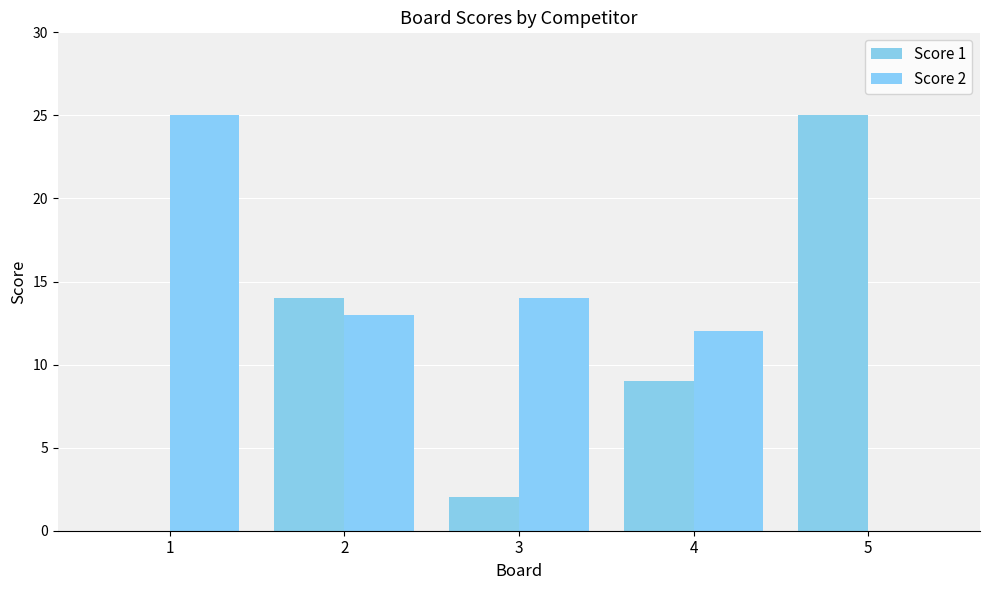

What is the sum of all Score 1 values?

50